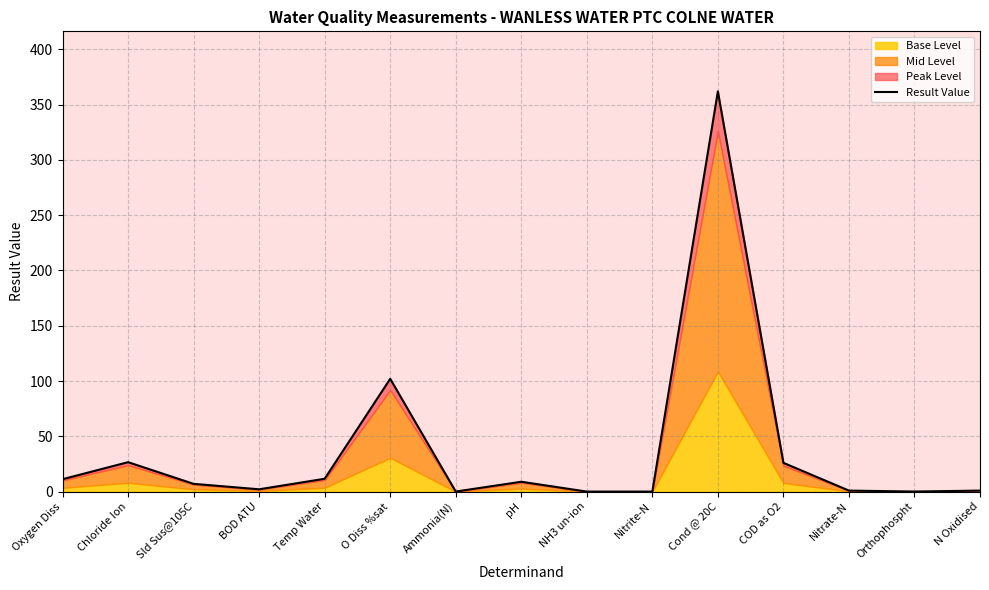

What is the label of the 13th point from the left?

Nitrate-N